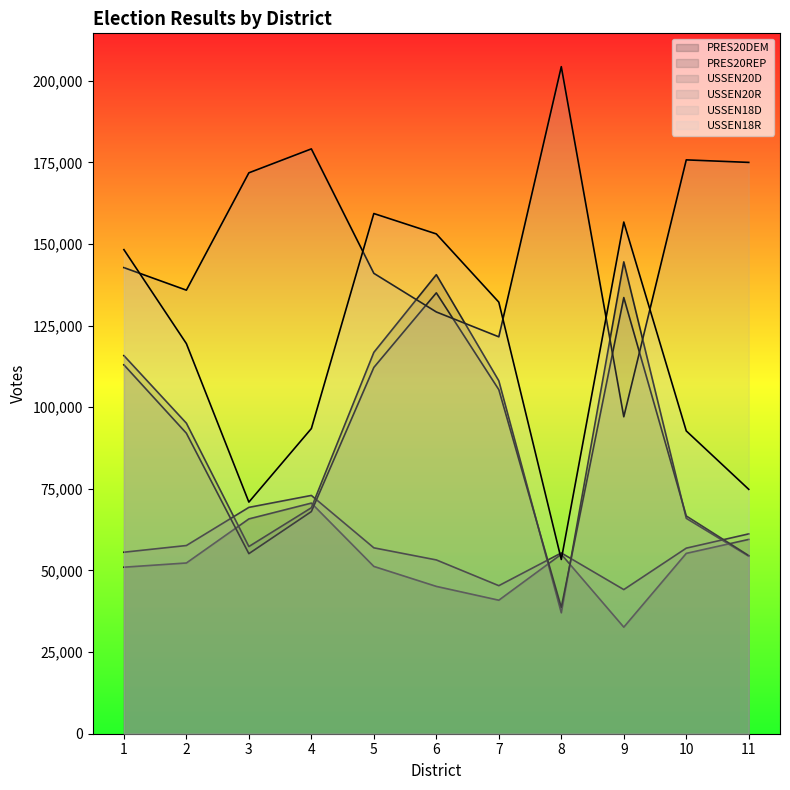

Which series ends up on top after the final intersection of USSEN20D and PRES20REP?

USSEN20D